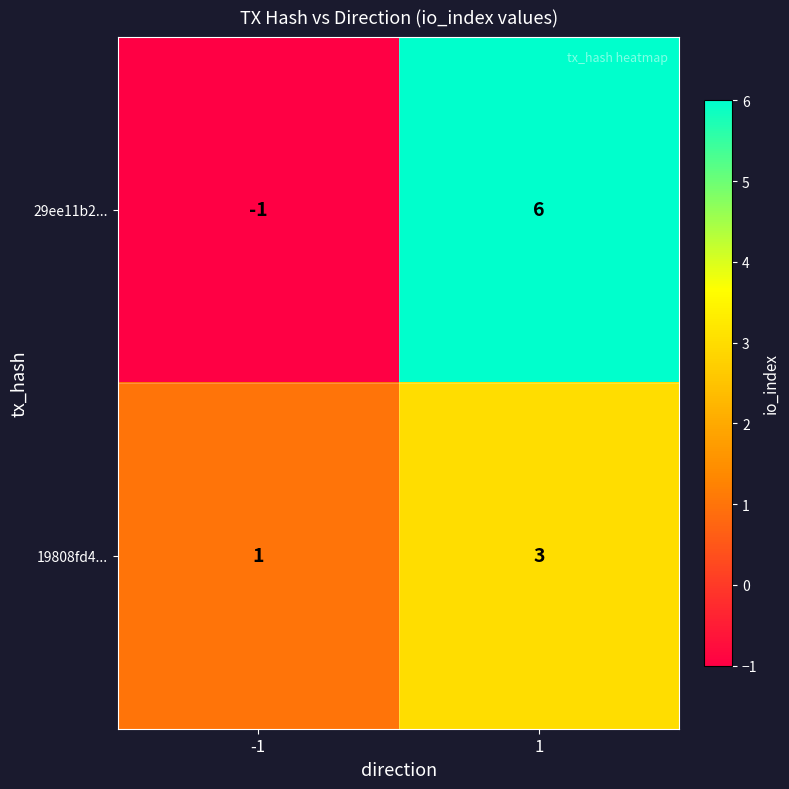

What is the approximate value of 19808fd4... at 1?

3